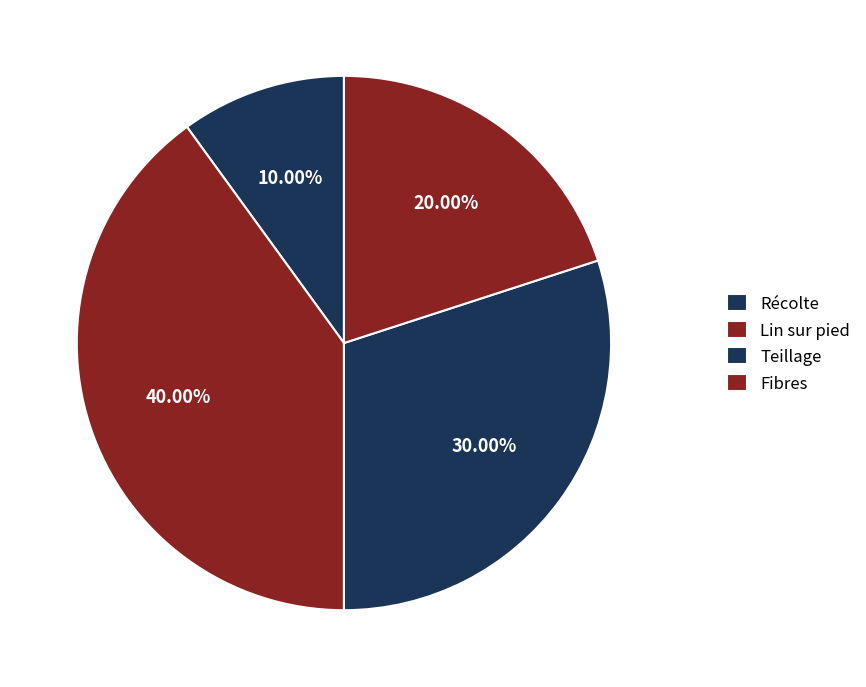

How many slices are in this pie chart?

4